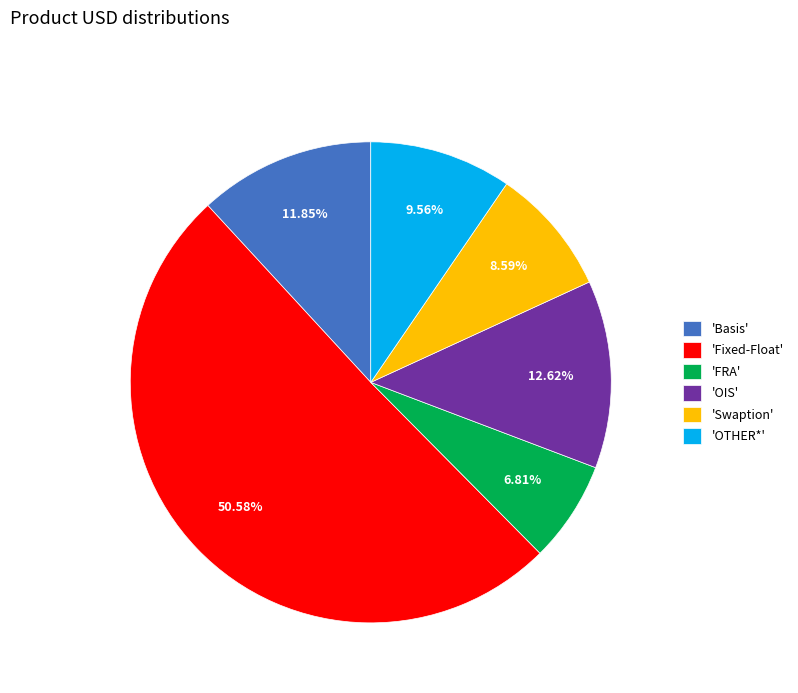

What is the ratio of the value at 'Swaption' to the value at 'OTHER*'?

0.9